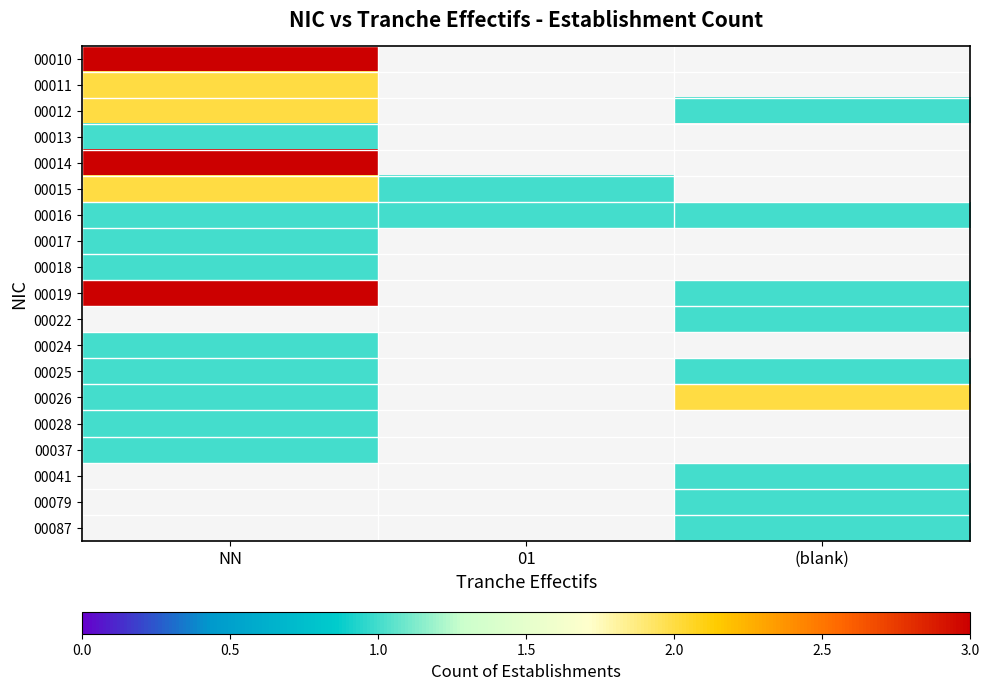

At which label does 00019 reach its minimum?

(blank)